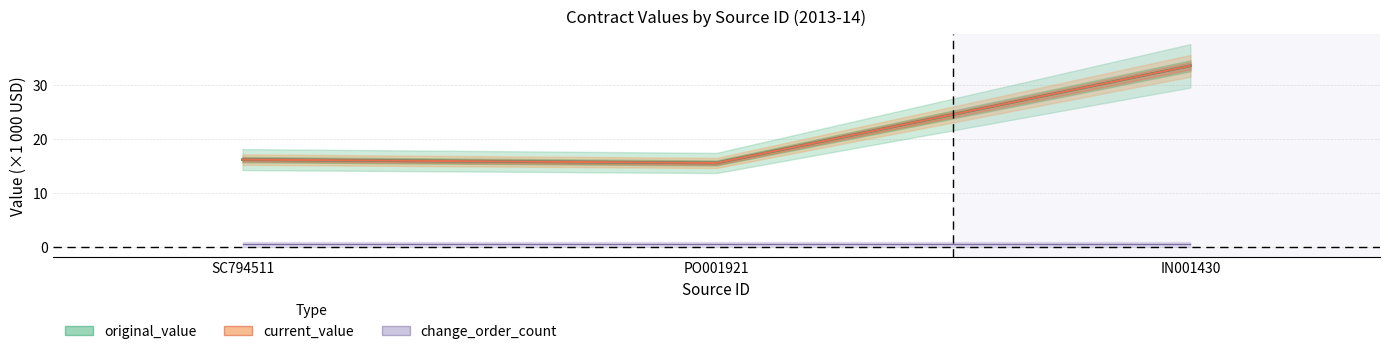

What is the average value of the current_value series?

21.8